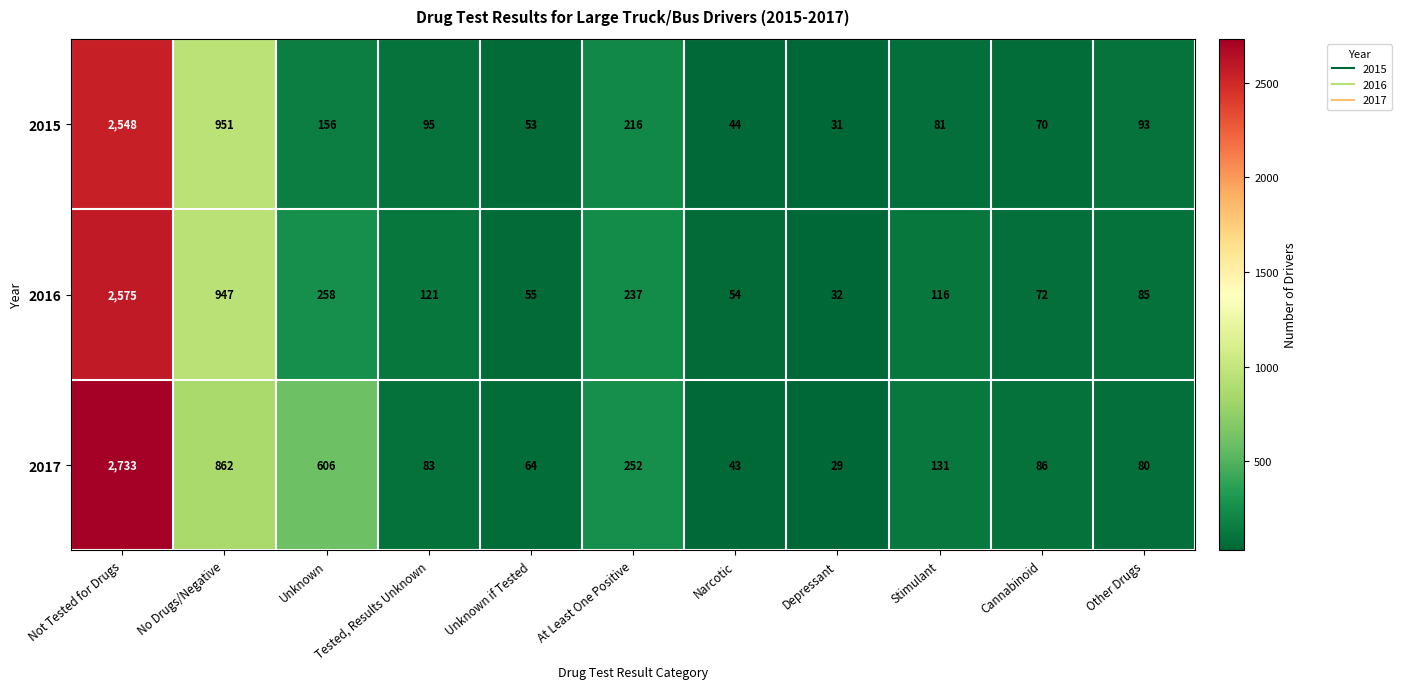

At which label does 2016 first exceed 116?

Not Tested for Drugs